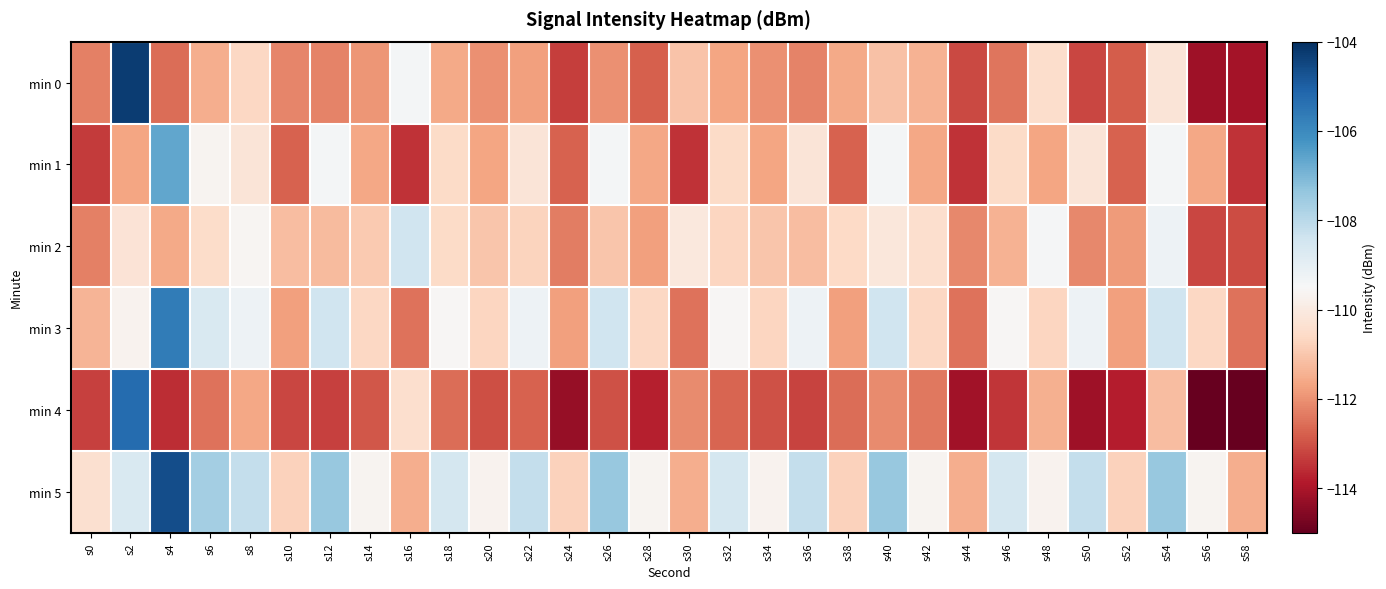

Rank the series at s36 from lowest to highest value.

min 4, min 0, min 2, min 1, min 3, min 5